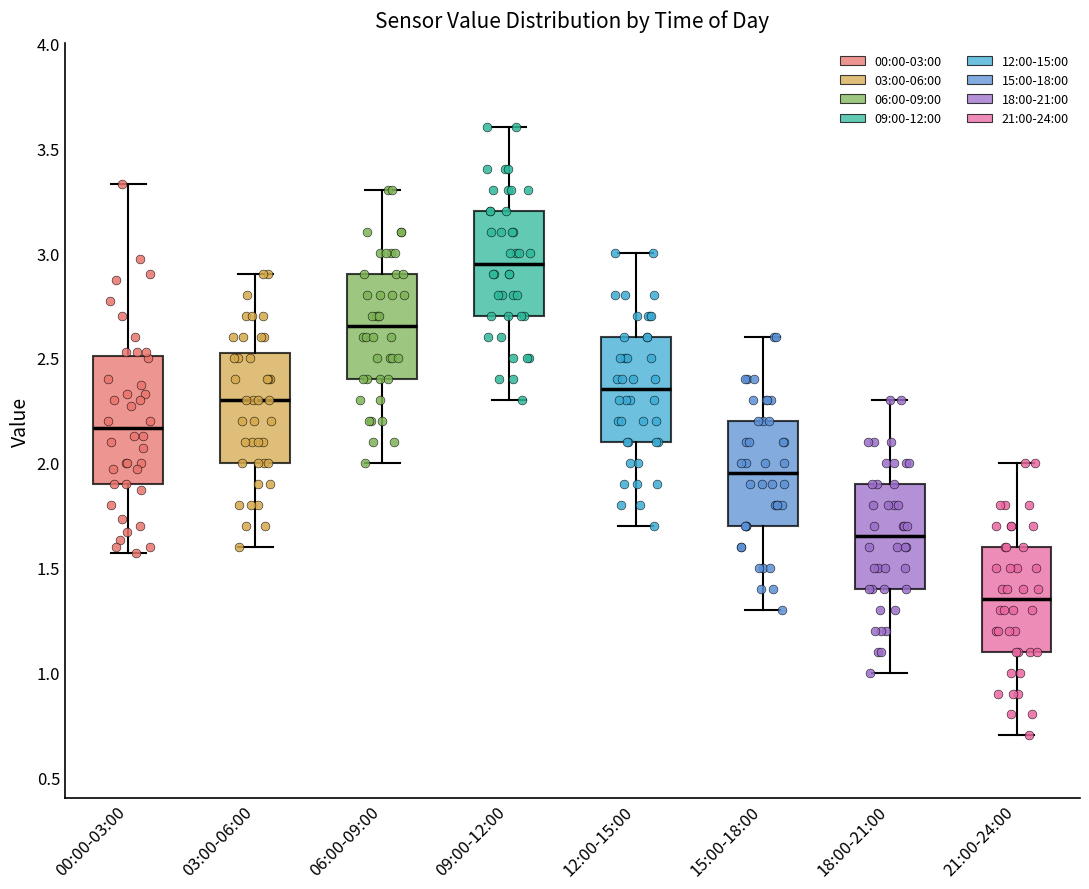

Reading left to right, transcribe this box plot: for each box, give where its median line is, the range the box spans, and where its two whiskers end, as read against the y-axis. The values are not printed on the chart, so give them approximately, as read against the axis.

00:00-03:00: median 2.15, box 1.90 to 2.50, whiskers 1.55 to 3.35
03:00-06:00: median 2.30, box 2.00 to 2.55, whiskers 1.60 to 2.90
06:00-09:00: median 2.65, box 2.40 to 2.90, whiskers 2.00 to 3.30
09:00-12:00: median 2.95, box 2.70 to 3.20, whiskers 2.30 to 3.60
12:00-15:00: median 2.35, box 2.10 to 2.60, whiskers 1.70 to 3.00
15:00-18:00: median 1.95, box 1.70 to 2.20, whiskers 1.30 to 2.60
18:00-21:00: median 1.65, box 1.40 to 1.90, whiskers 1.00 to 2.30
21:00-24:00: median 1.35, box 1.10 to 1.60, whiskers 0.70 to 2.00